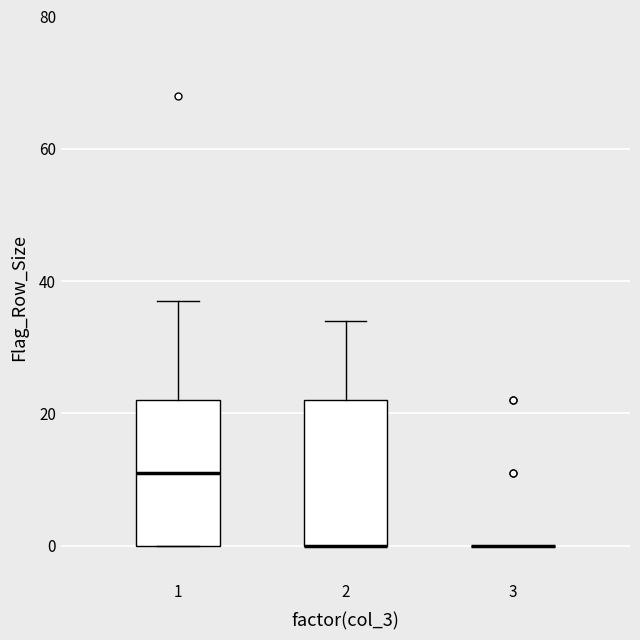

Reading left to right, read every box against the y-axis: the position of its median line, the range the box covers, and the ends of its whiskers. The values are not printed on the chart, so give them approximately, as read against the axis.

1: median 12, box 0 to 22, whiskers 0 to 38
2: median 0 (drawn on the box's lower edge), box 0 to 22, whiskers 0 to 34
3: box collapsed to a line at 0, whiskers 0 to 0